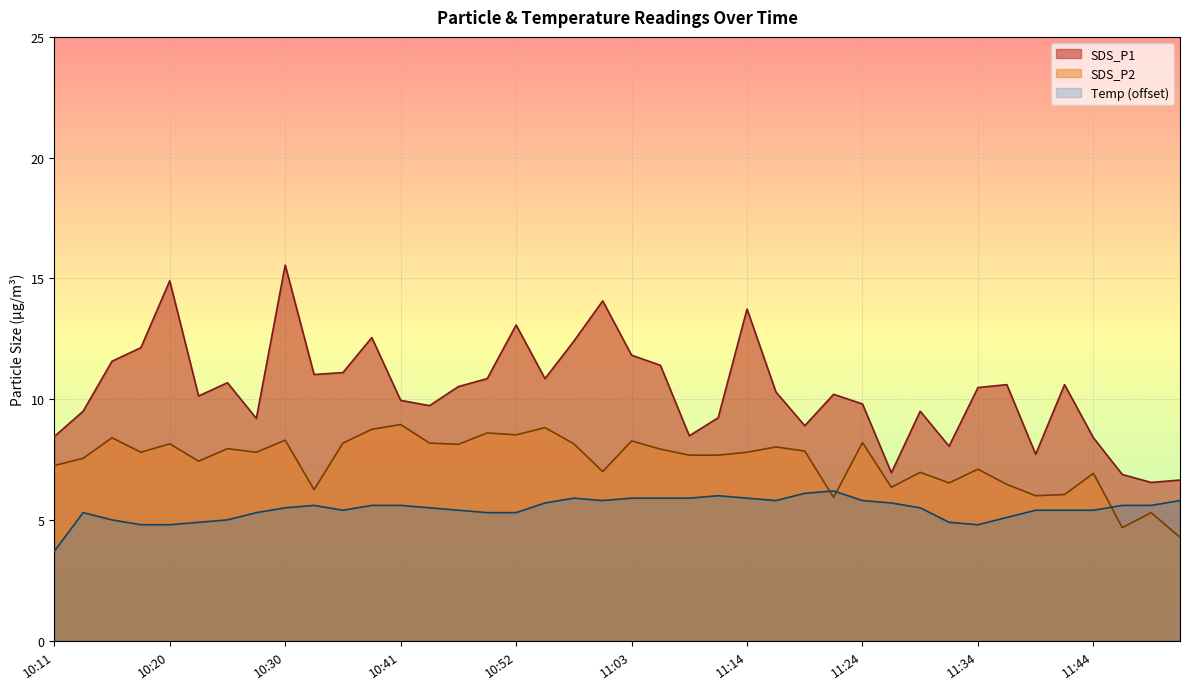

True or false: SDS_P1 and SDS_P2 cross at least once.

False